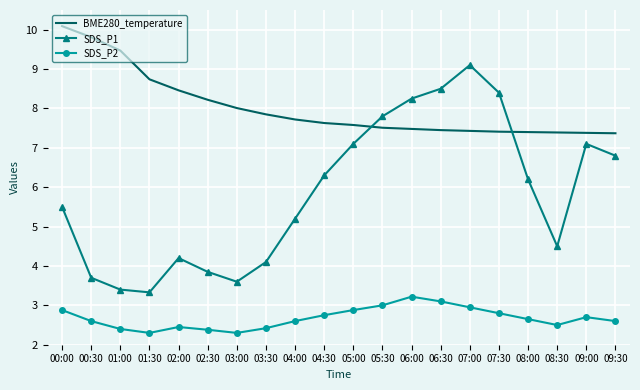

What is the average value of the SDS_P2 series?

2.7